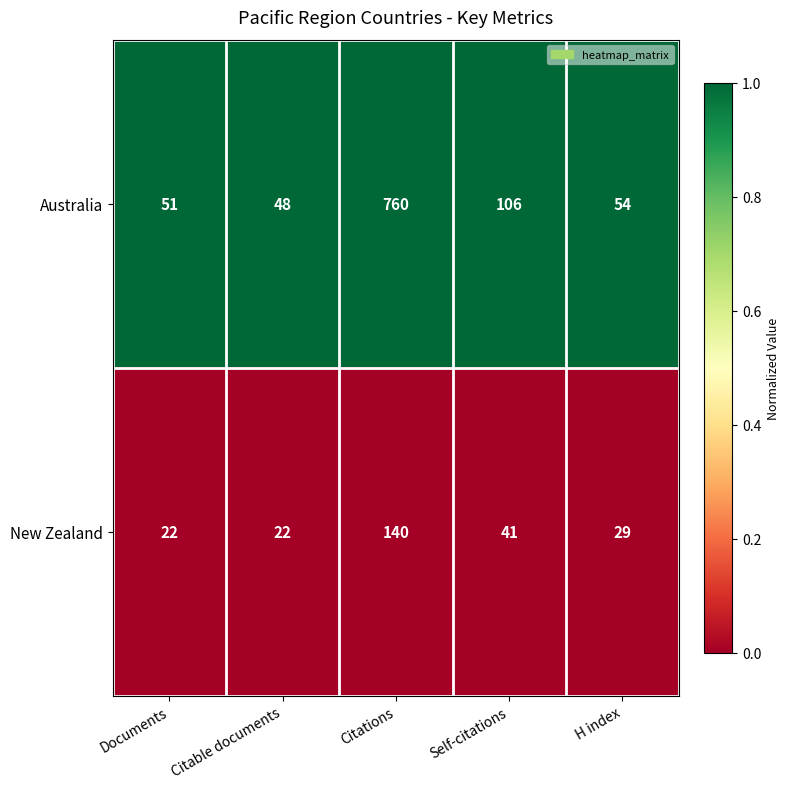

Reading right to left, transcribe all the data shown in this chart.

Australia: 54	106	760	48	51
New Zealand: 29	41	140	22	22